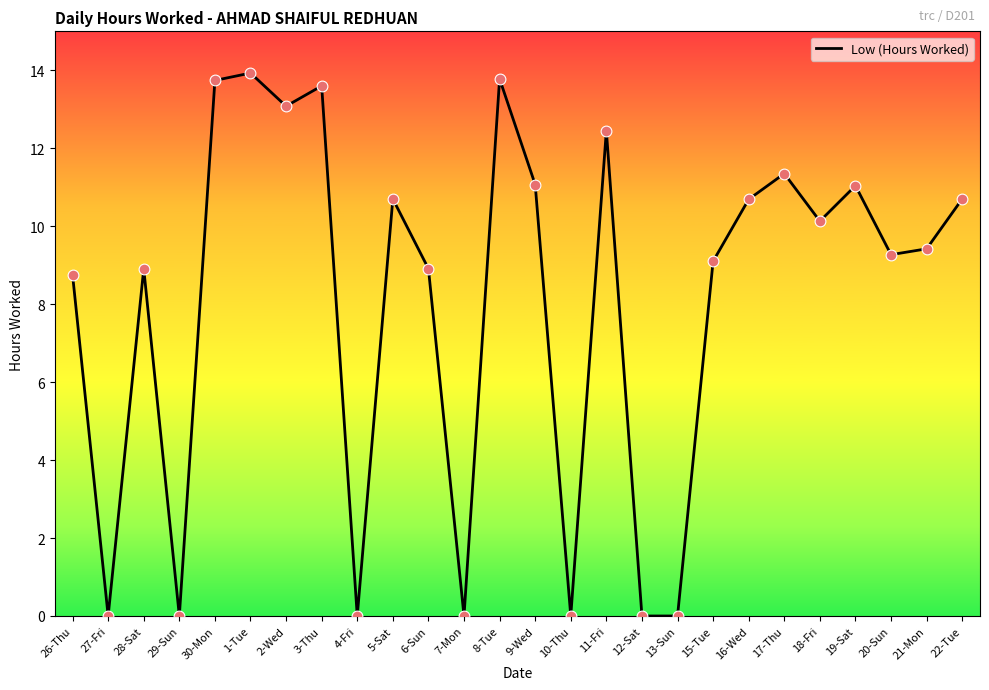

What is the change in value from 3-Thu to 20-Sun?

-4.3